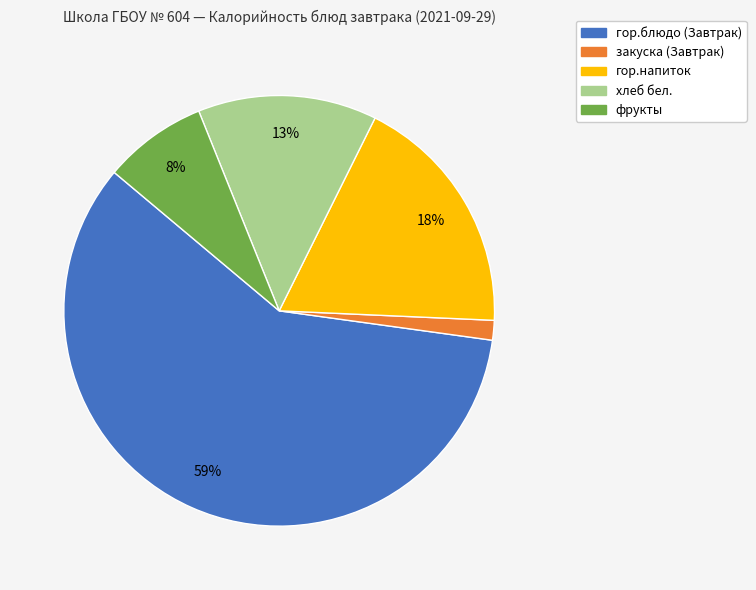

What percentage is the фрукты slice, to the nearest percent?

8%